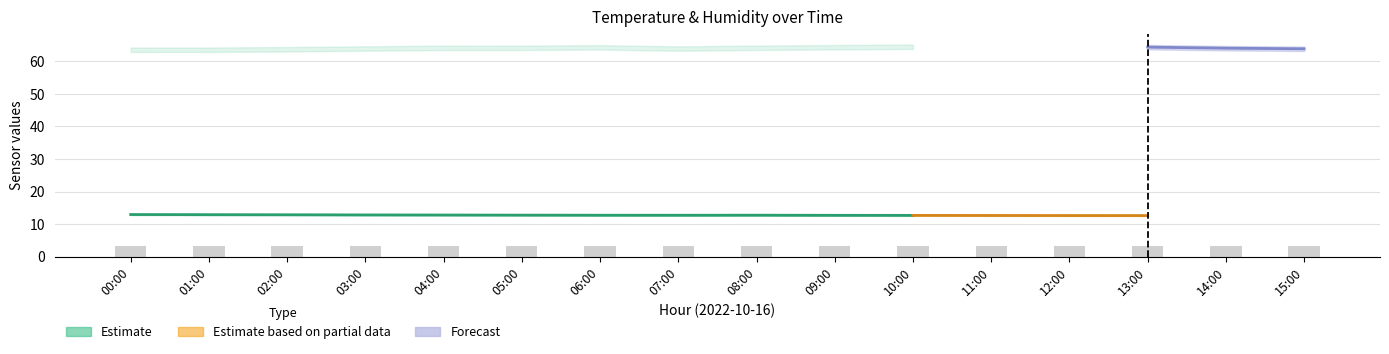

What is the sum of the temperature_lower values at 03:00 and 06:00?

25.2